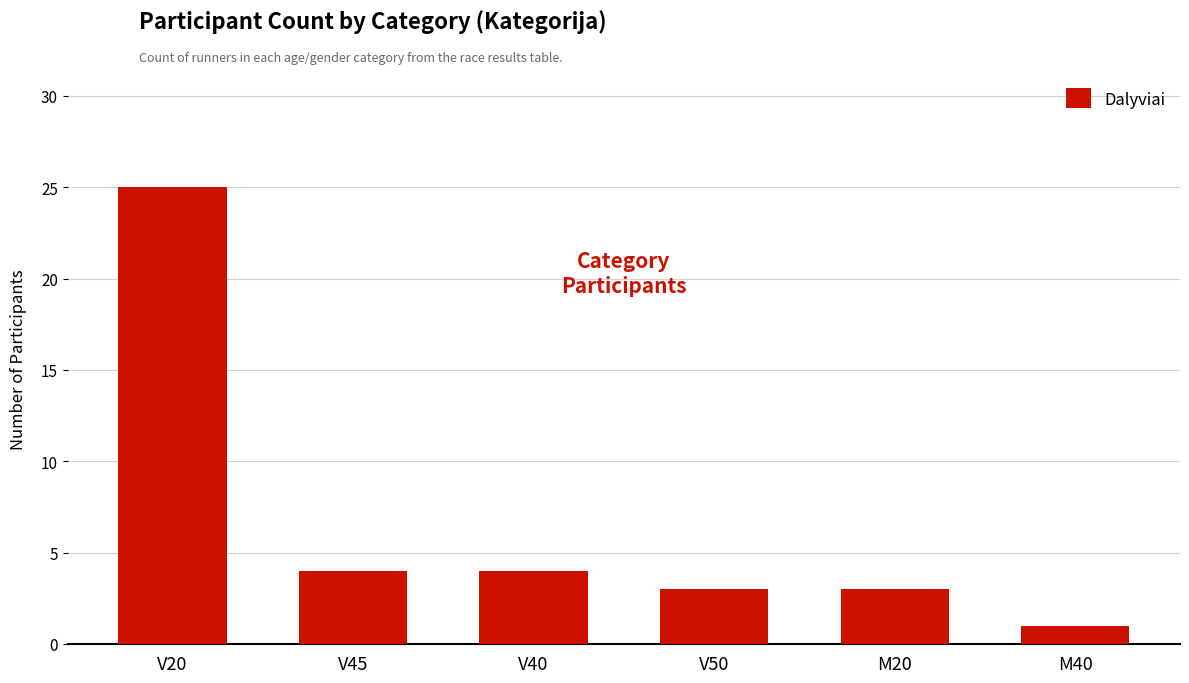

What is the sum of the values at M40 and V50?

4